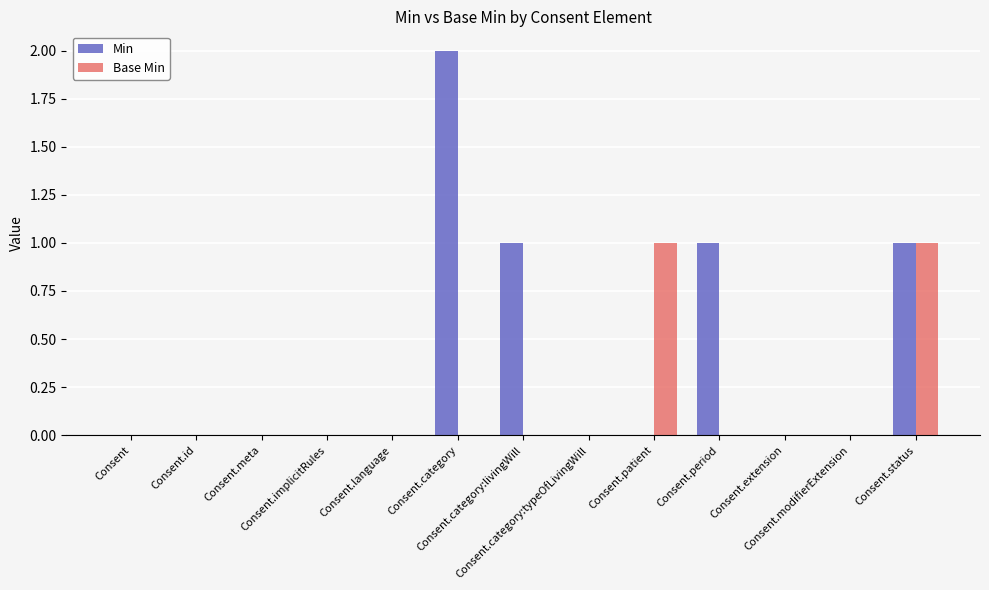

Count the number of data series in this chart.

2